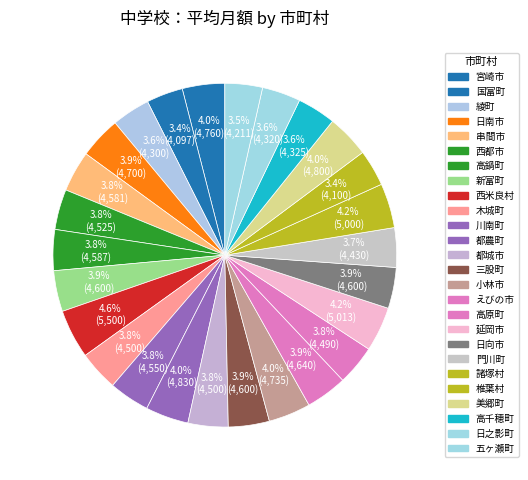

To the nearest percent, what is the combined percentage of 川南町 and 国富町?

7%